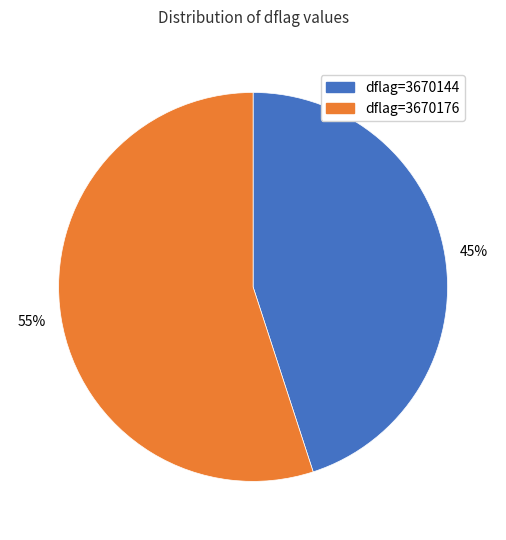

Does any single category account for the majority?

Yes